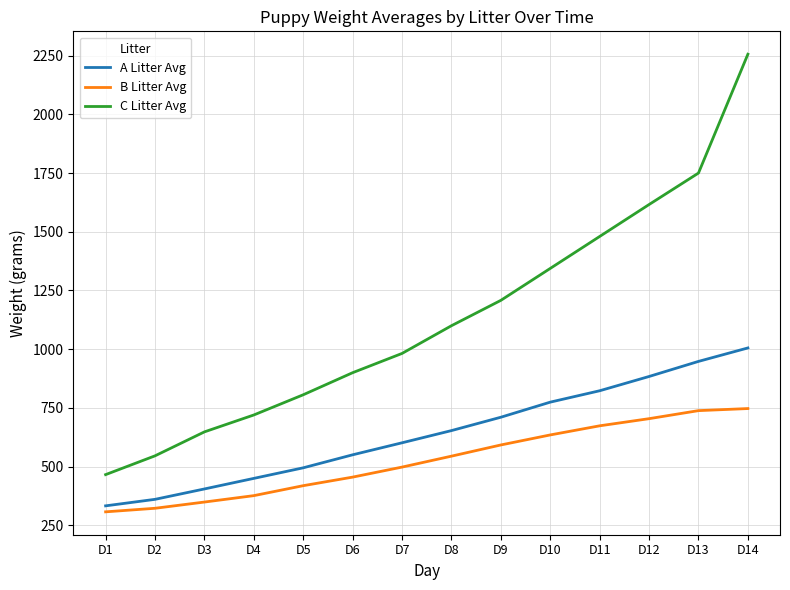

What is the greatest value displayed?

2256.0